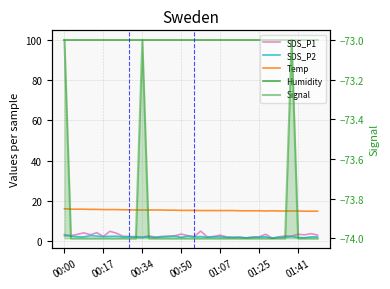

Which series has the largest range (max minus min)?

SDS_P1